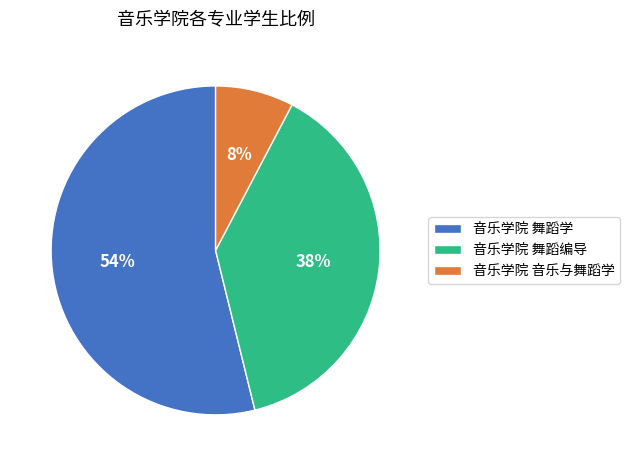

Do 音乐学院 舞蹈学 and 音乐学院 舞蹈编导 together represent more than half of the pie?

Yes